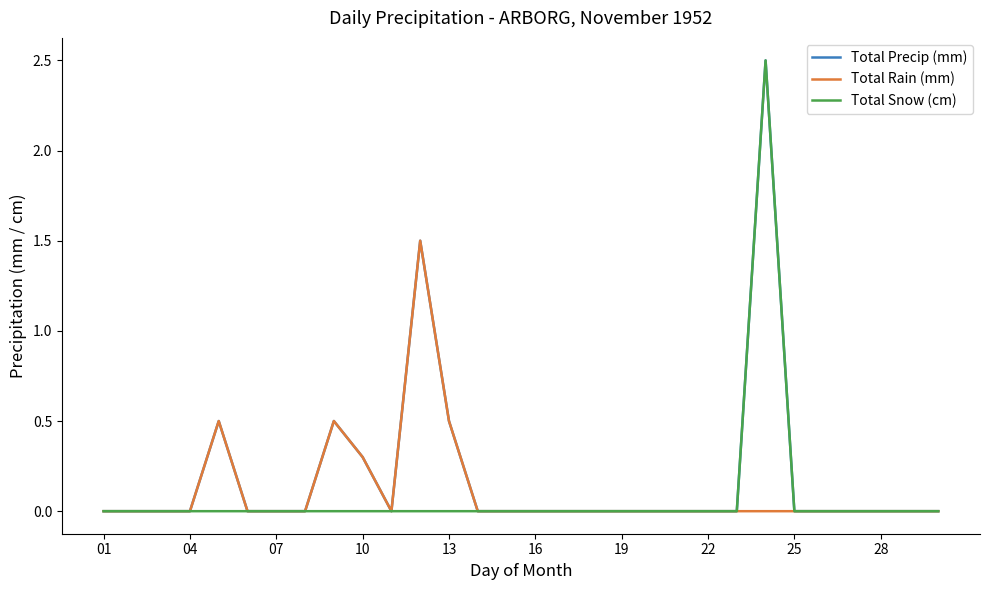

What are all the series names shown in the legend?

Total Precip (mm), Total Rain (mm), Total Snow (cm)